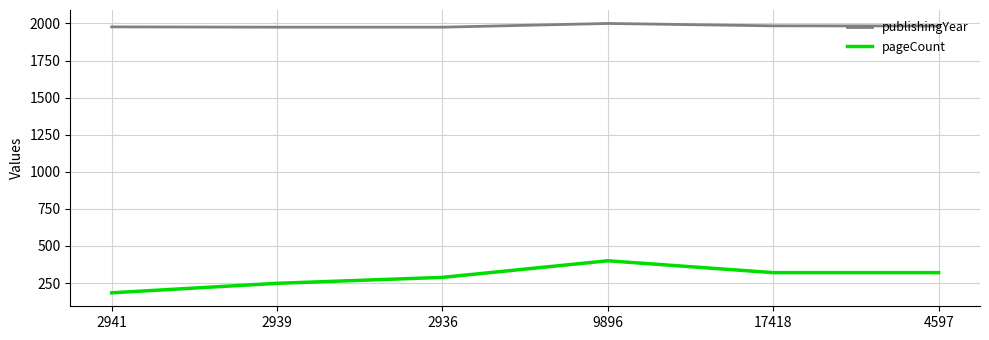

True or false: publishingYear and pageCount intersect in this chart.

False